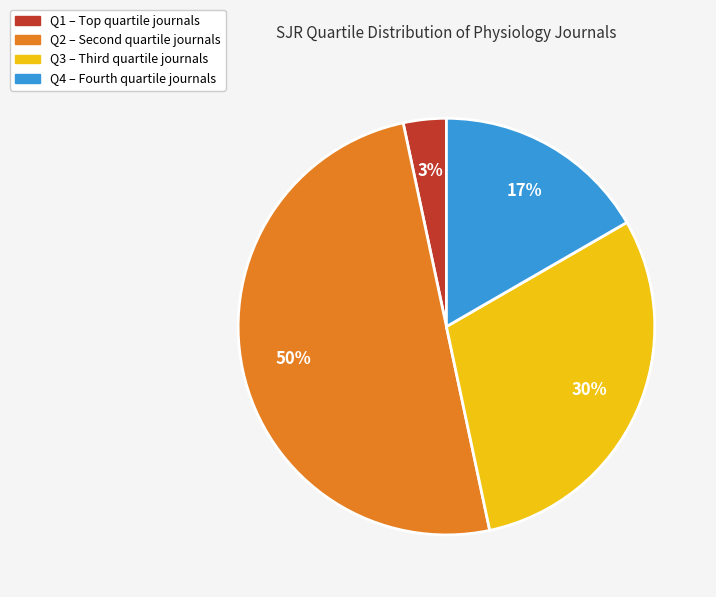

How many slices are in this pie chart?

4